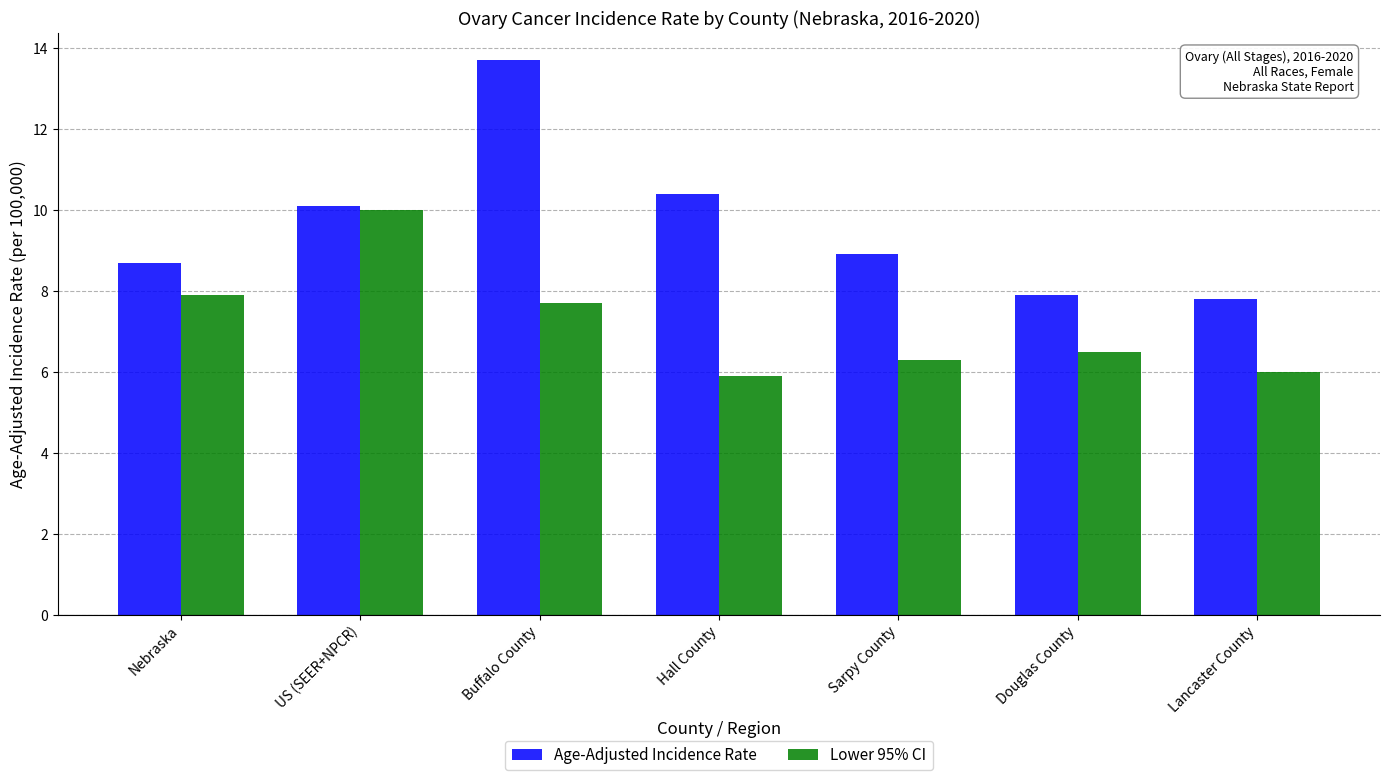

What is the value of the Lower 95% CI bar at the 5th from the left?

6.3